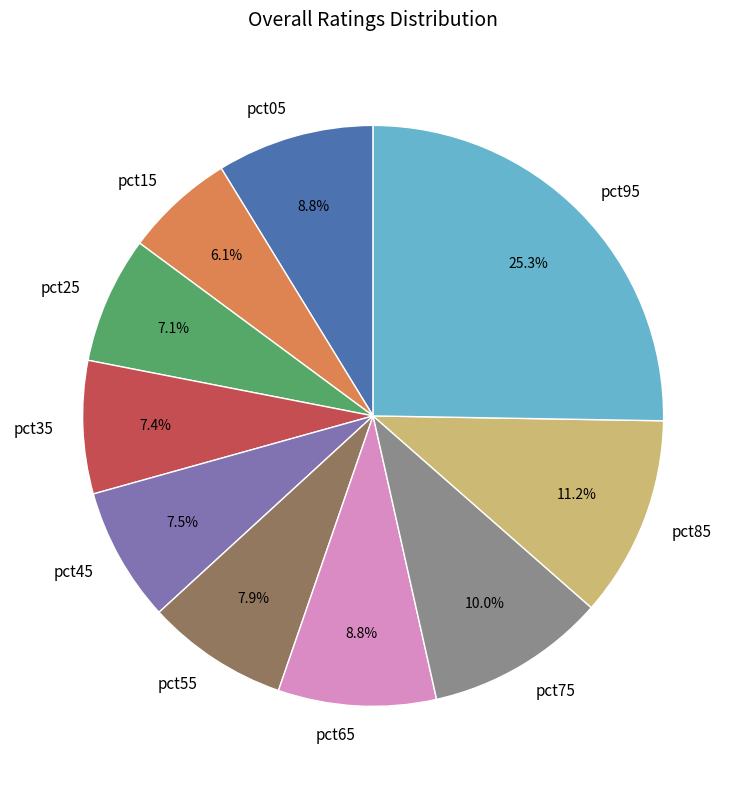

To the nearest percent, what portion does pct95 represent?

25%